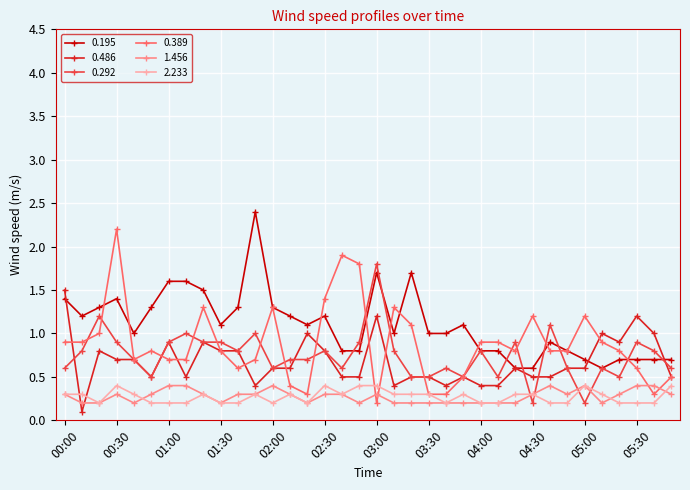

Count the number of data series in this chart.

6